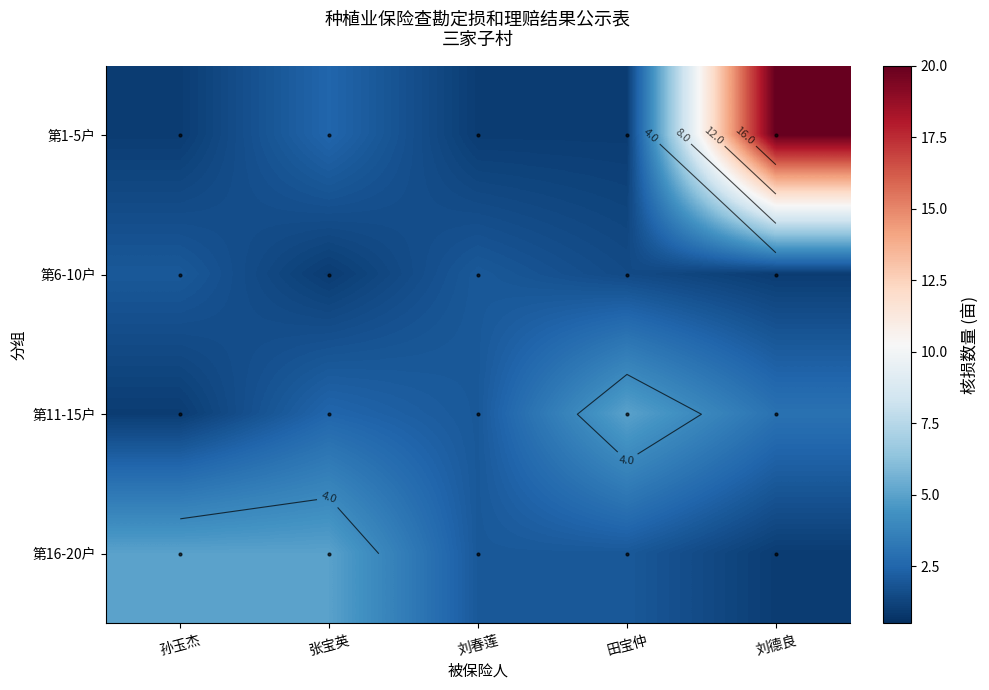

What value does the 第1-5户 series have at 刘春莲?

1.0